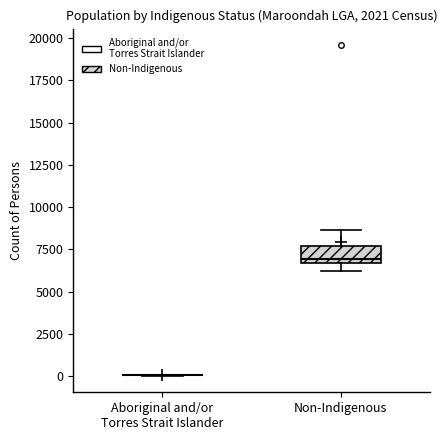

Comparing the boxes themselves (not the whiskers), which one is the tallest?

Non-Indigenous